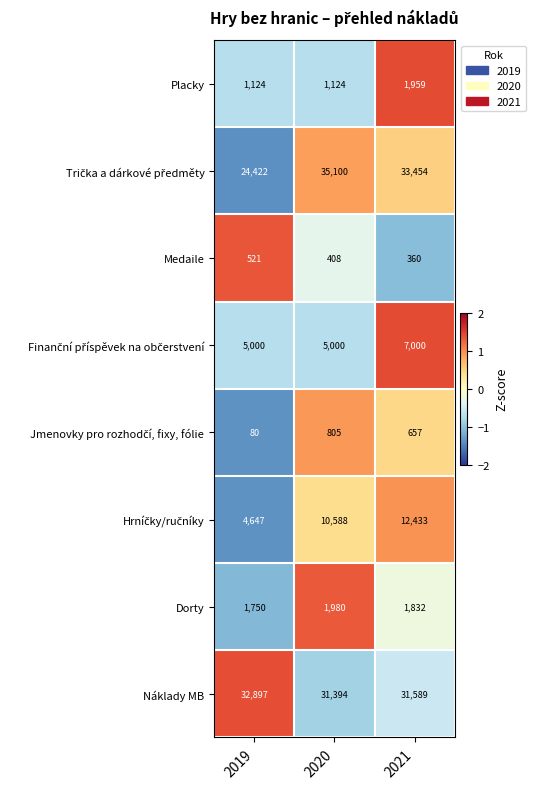

Where is Medaile nearest to the value 440?

2020